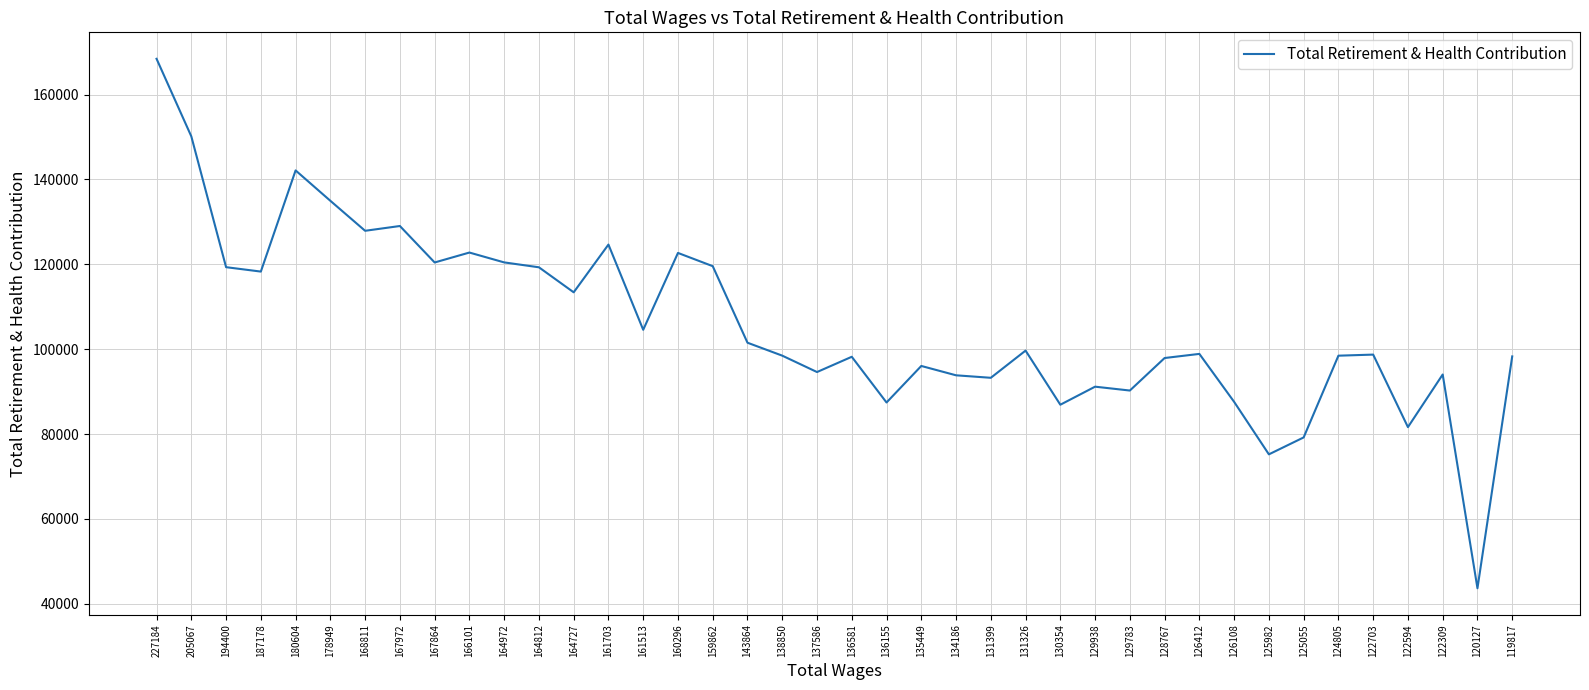

What is the difference between the values at 134186 and 166101?

28931